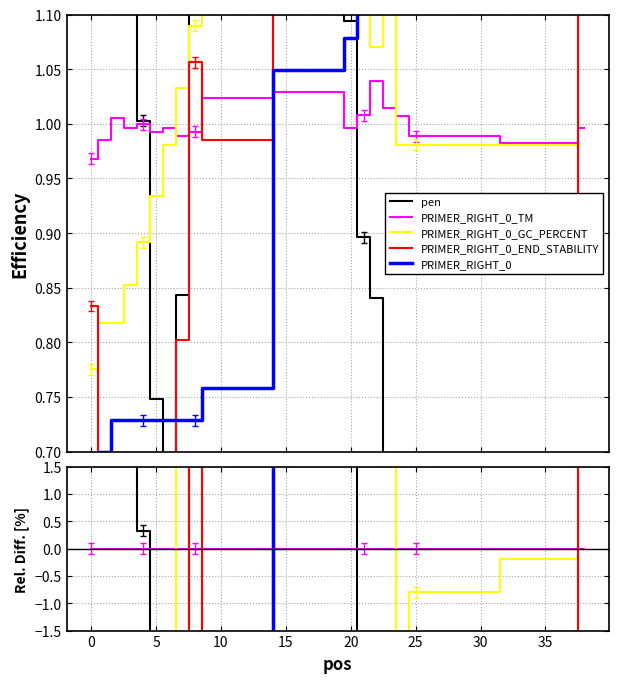

How many lines are shown in the chart?

5